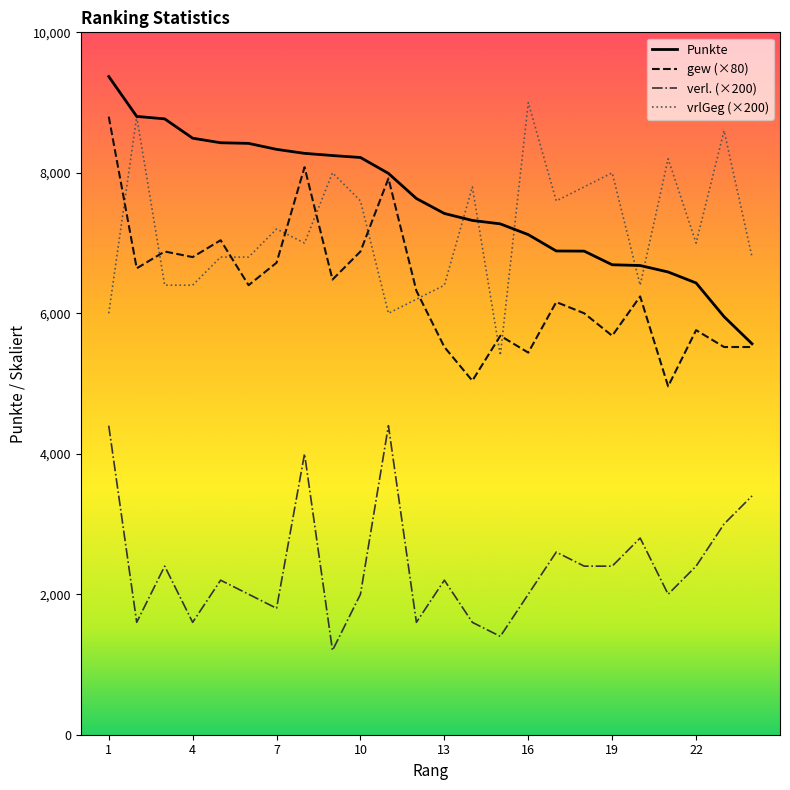

True or false: verl. (×200) and vrlGeg (×200) intersect in this chart.

False